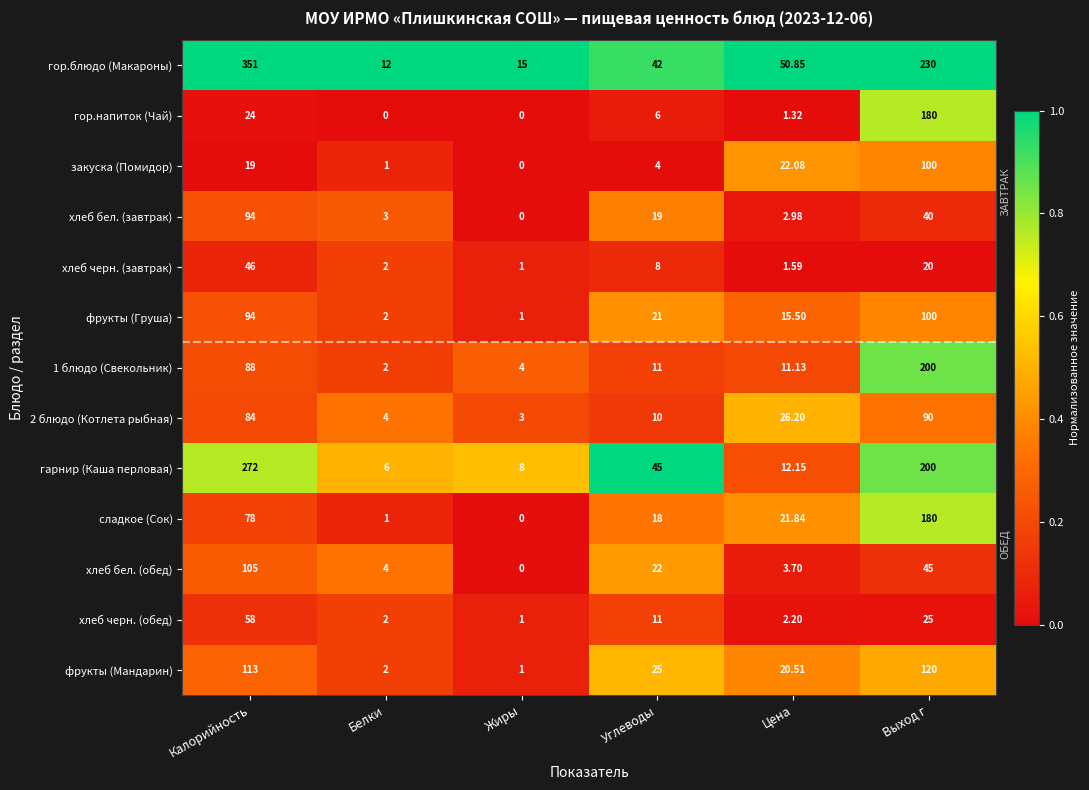

Rank the categories by сладкое (Сок) value from lowest to highest.

Жиры, Белки, Углеводы, Цена, Калорийность, Выход г